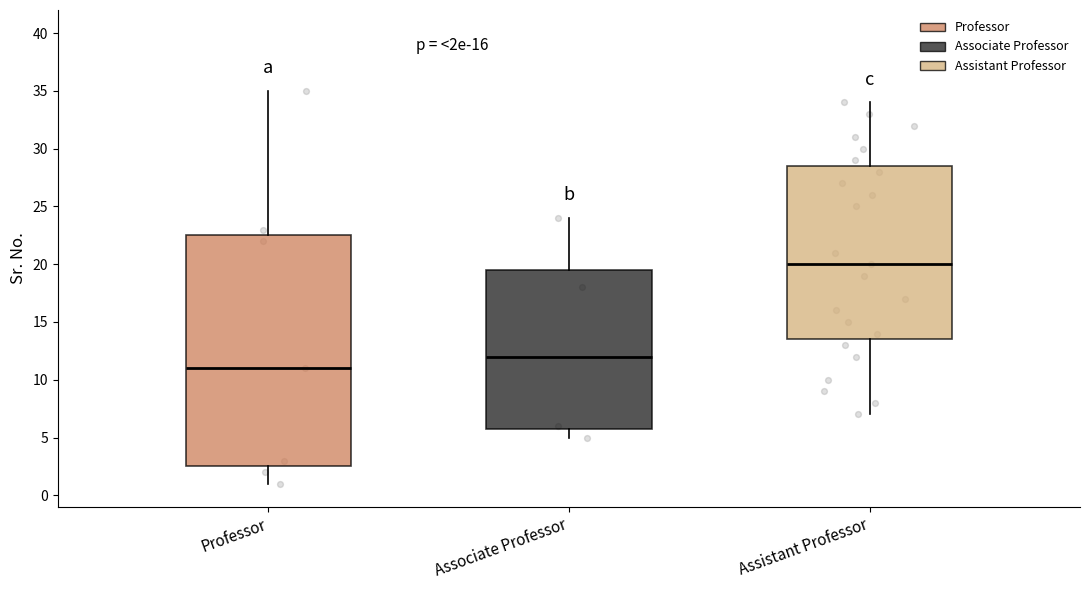

Which box is the tallest, from its lower edge to its upper edge?

Professor